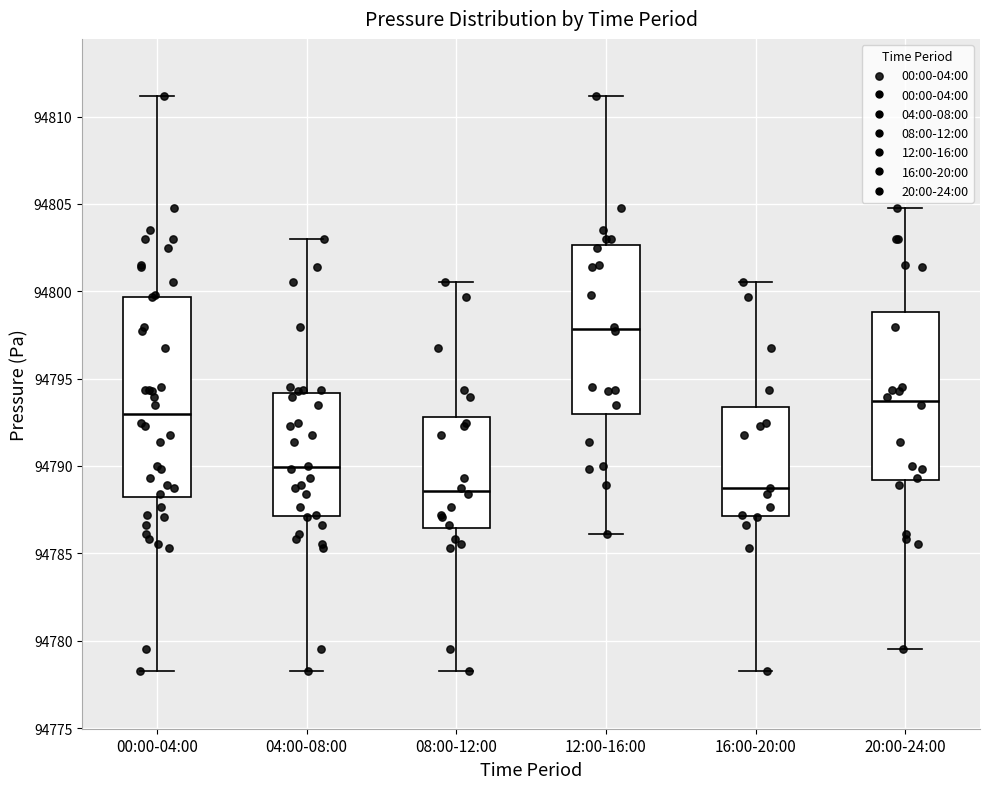

Reading left to right, read every box against the y-axis: the position of its median line, the range the box covers, and the ends of its whiskers. The values are not printed on the chart, so give them approximately, as read against the axis.

00:00-04:00: median 94793.0, box 94788.0 to 94799.5, whiskers 94778.5 to 94811.0
04:00-08:00: median 94790.0, box 94787.0 to 94794.0, whiskers 94778.5 to 94803.0
08:00-12:00: median 94788.5, box 94786.5 to 94793.0, whiskers 94778.5 to 94800.5
12:00-16:00: median 94798.0, box 94793.0 to 94802.5, whiskers 94786.0 to 94811.0
16:00-20:00: median 94788.5, box 94787.0 to 94793.5, whiskers 94778.5 to 94800.5
20:00-24:00: median 94793.5, box 94789.0 to 94799.0, whiskers 94779.5 to 94805.0